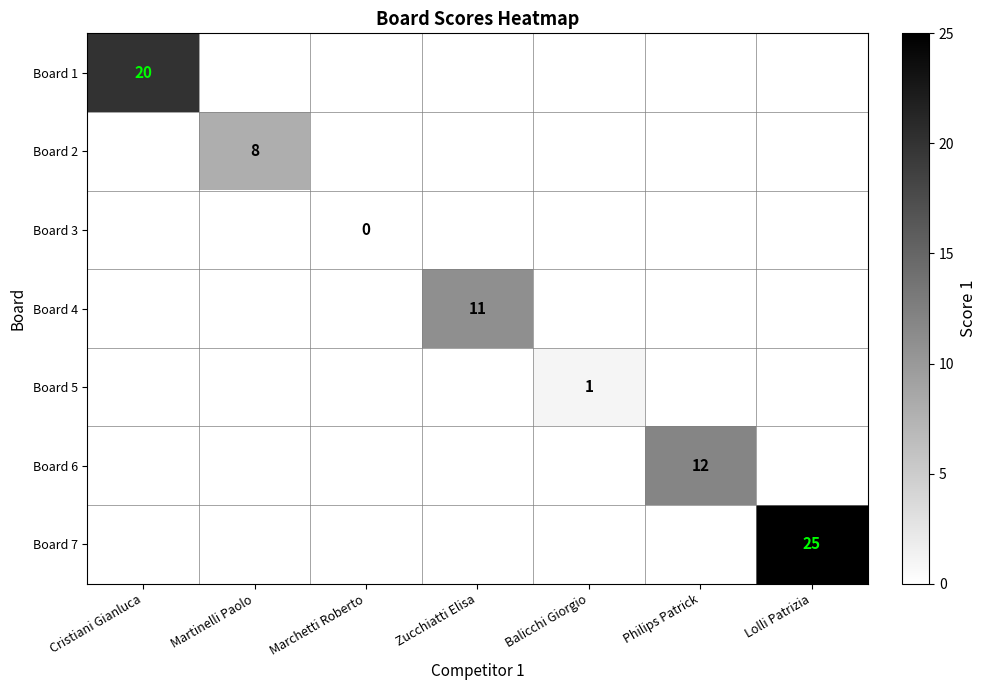

How many categories are shown in the chart?

7